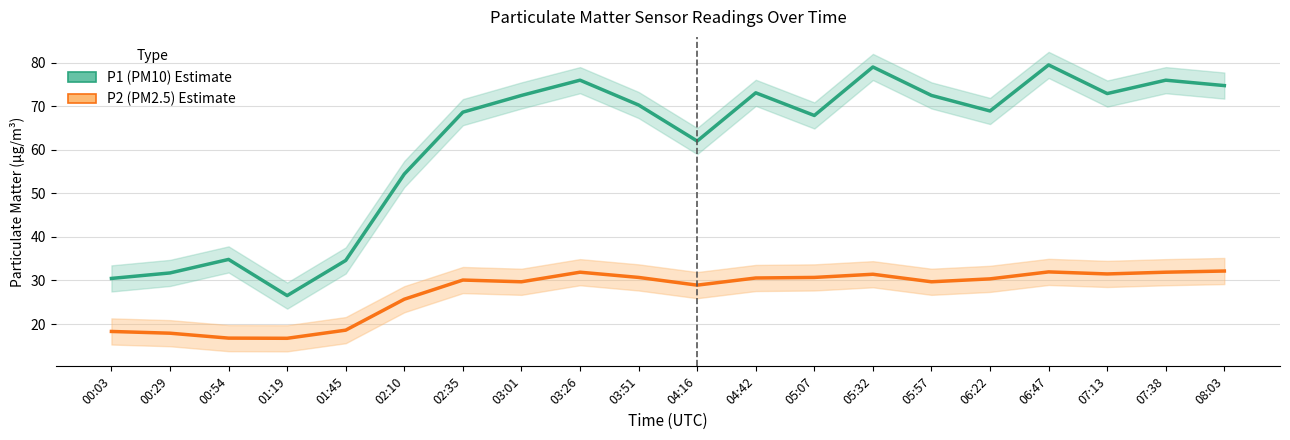

Rank the categories by P2 (PM2.5) value from lowest to highest.

01:19, 00:54, 00:29, 00:03, 01:45, 02:10, 04:16, 03:01, 05:57, 02:35, 06:22, 04:42, 03:51, 05:07, 05:32, 07:13, 03:26, 07:38, 06:47, 08:03